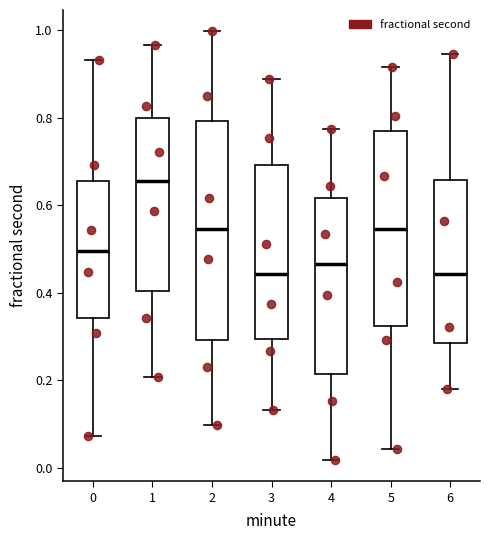

Where does the upper whisker of the box at x = 0 end on the y-axis? The values are not printed on the chart, so give them approximately, as read against the axis.

0.94